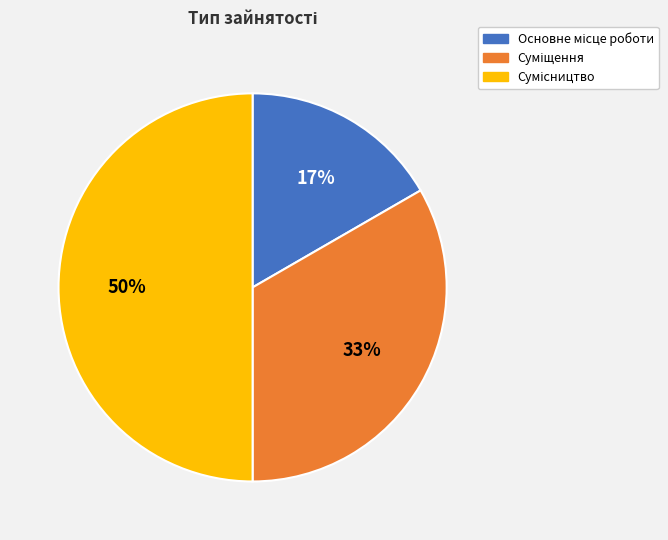

To the nearest percent, what is the average slice percentage?

33%